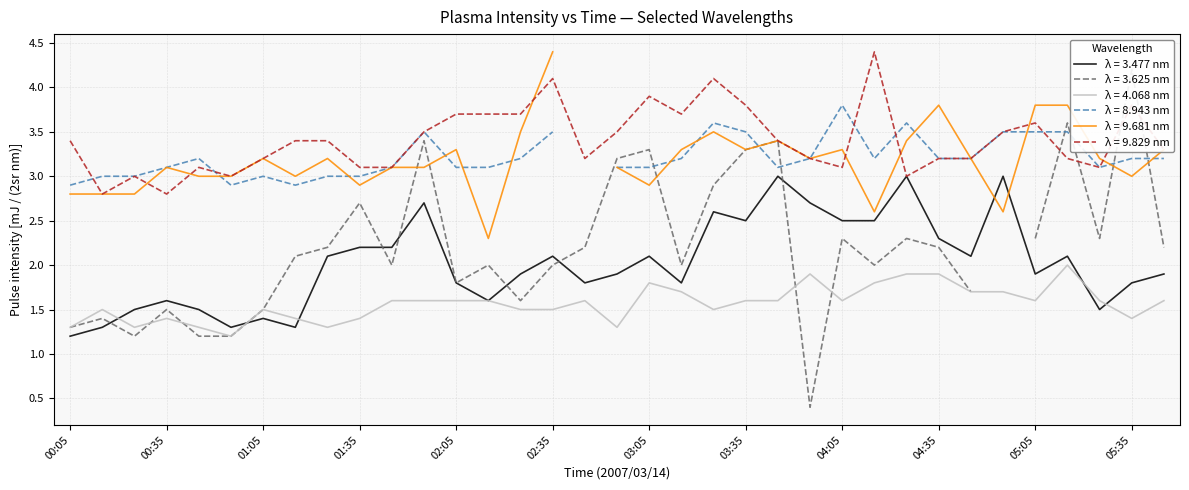

What is the lowest value of the λ = 3.477 nm series?

1.2